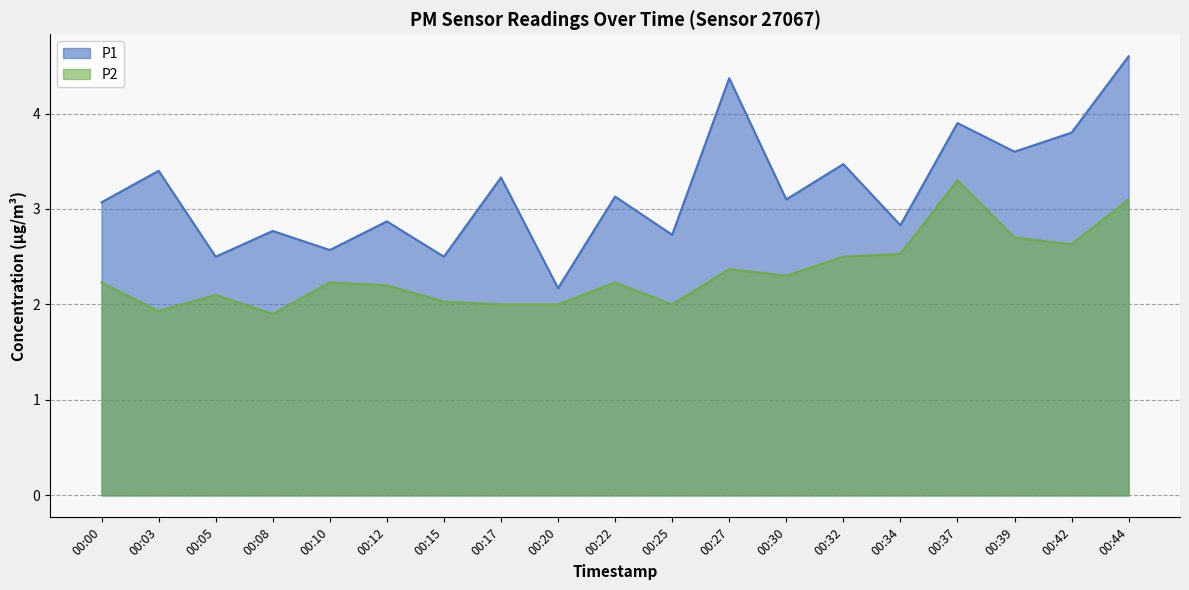

Rank the series by their maximum value, from lowest to highest.

P2, P1